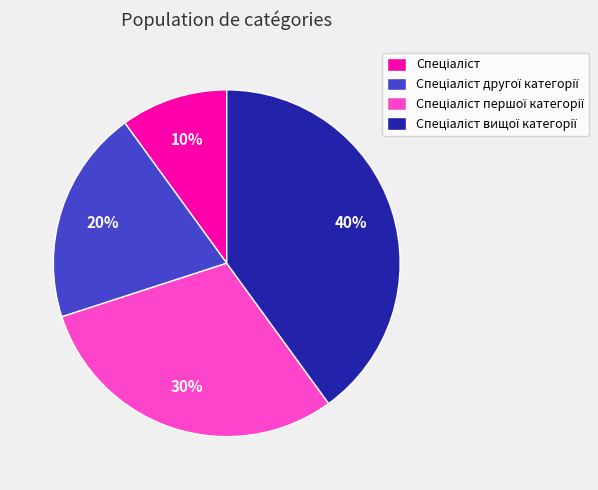

Is there a majority slice in this chart?

No